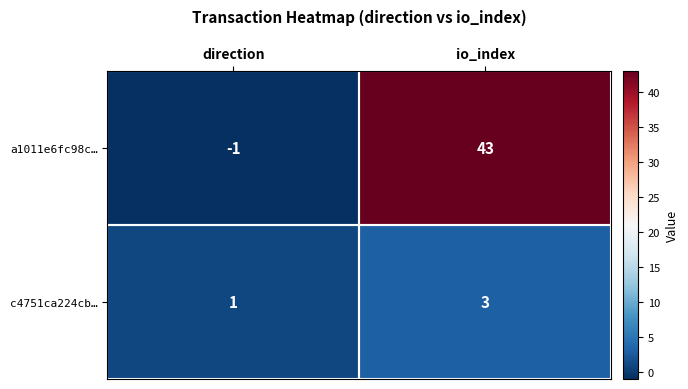

Is it true that c4751ca224cb… equals 0 at direction?

False